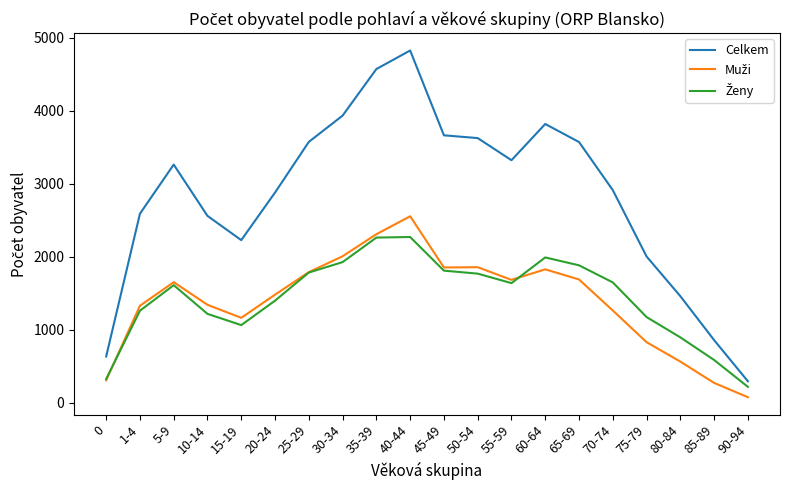

Which label corresponds to the smallest value in the chart?

90-94